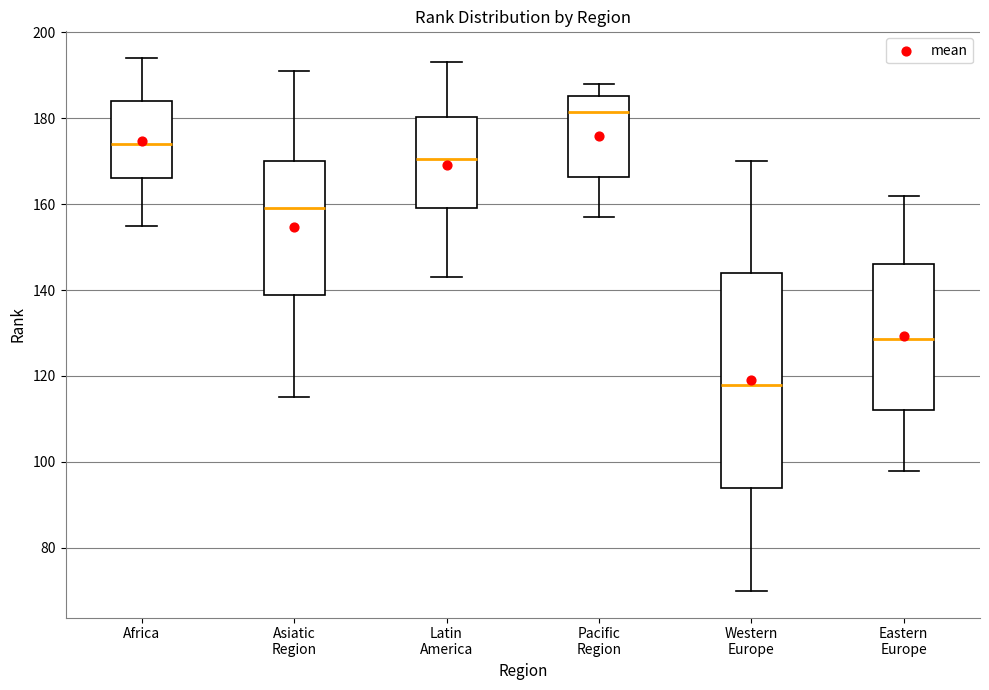

Which box has the highest median line?

Pacific Region